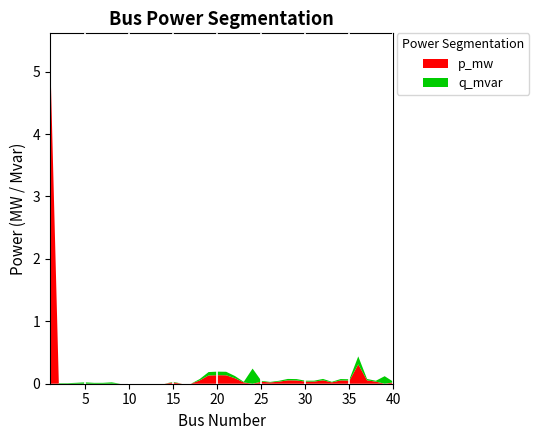

Reading left to right, extract all data points from this chart.

p_mw: 5.3	0.0	0.0	0.0	0.0	0.0	0.0	0.0	0.0	-0.0	-0.0	-0.0	-0.0	-0.0	0.0	-0.0	0.0	0.1	0.1	0.1	0.1	0.1	0.0	0.0	0.0	0.0	0.0	0.1	0.1	0.0	0.0	0.1	0.0	0.1	0.1	0.3	0.1	0.0	0.0	0.0
q_mvar: -0.3	0.0	0.0	0.0	0.0	0.0	0.0	0.0	-0.0	-0.0	-0.0	-0.0	-0.0	-0.0	0.0	-0.0	-0.0	0.0	0.1	0.1	0.1	0.0	0.0	0.2	0.0	0.0	0.0	0.0	0.0	0.0	0.0	0.0	0.0	0.0	0.0	0.1	0.0	0.0	0.1	0.0